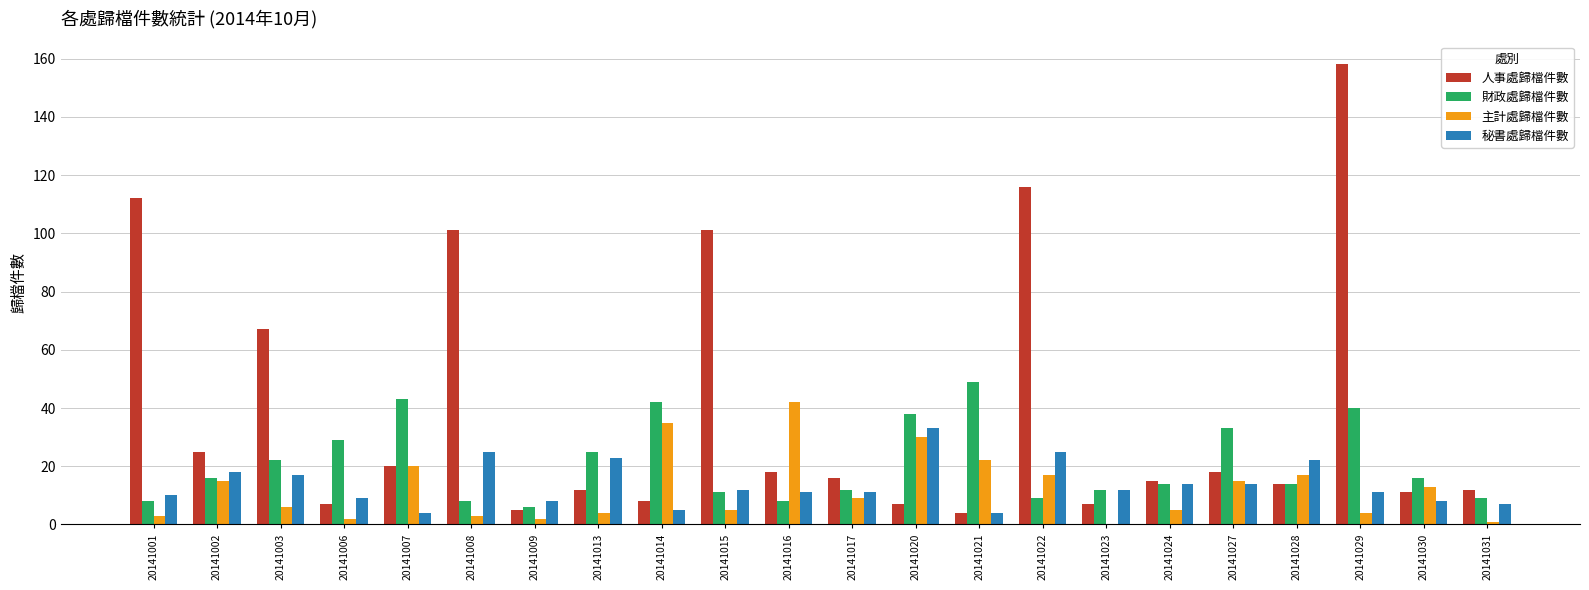

At which label does 秘書處歸檔件數 reach its peak?

20141020